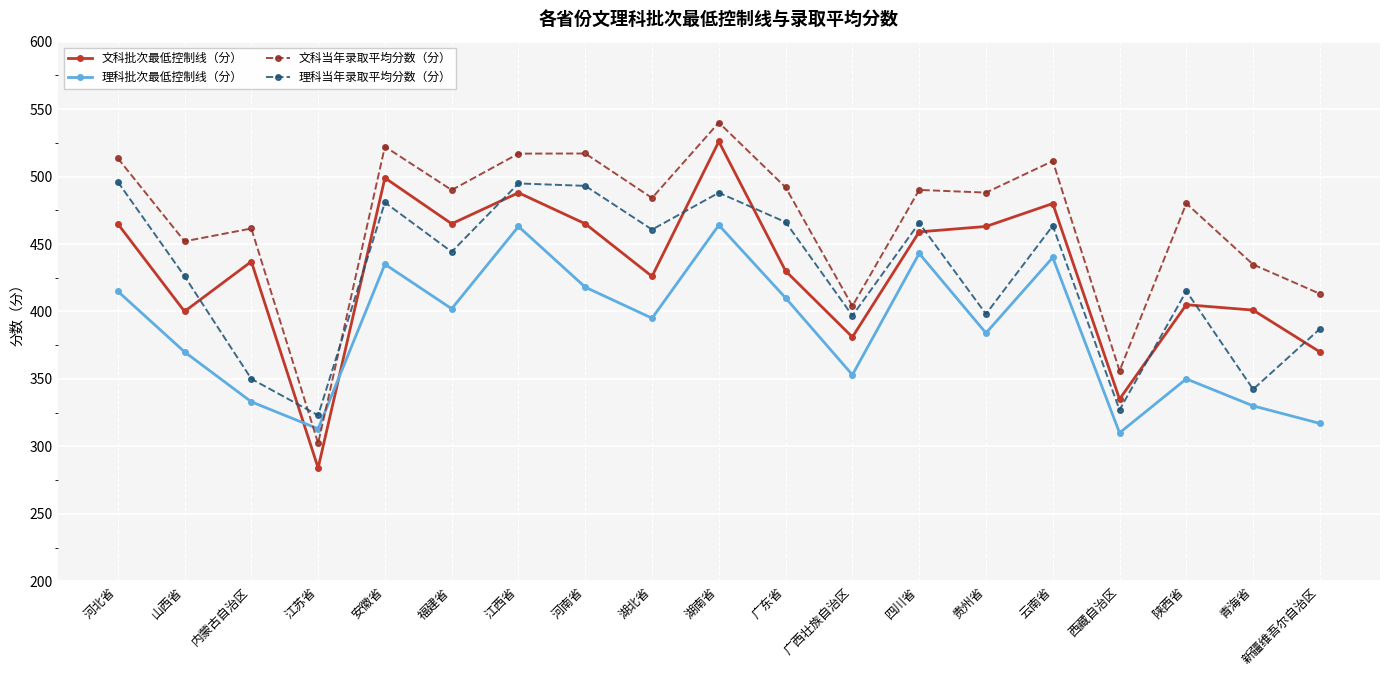

Where is 文科当年录取平均分数（分） nearest to the value 421?

新疆维吾尔自治区